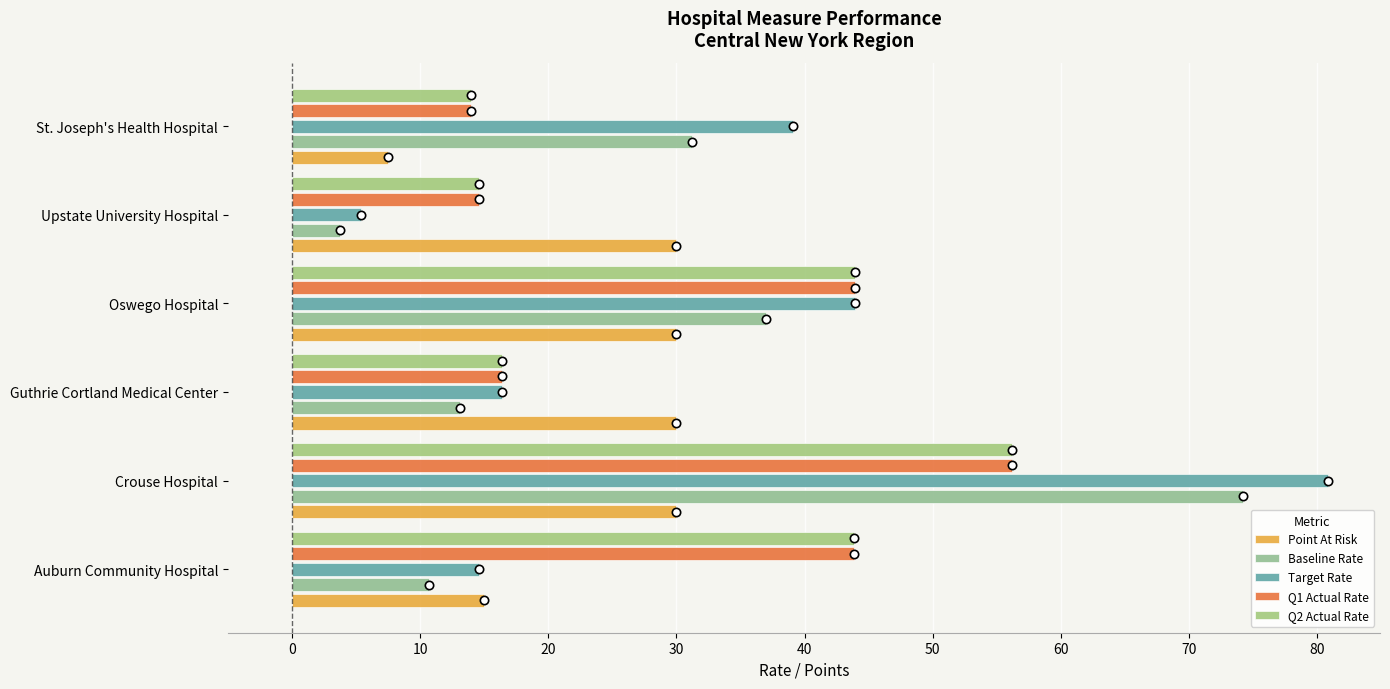

What is the smallest value displayed?

3.7